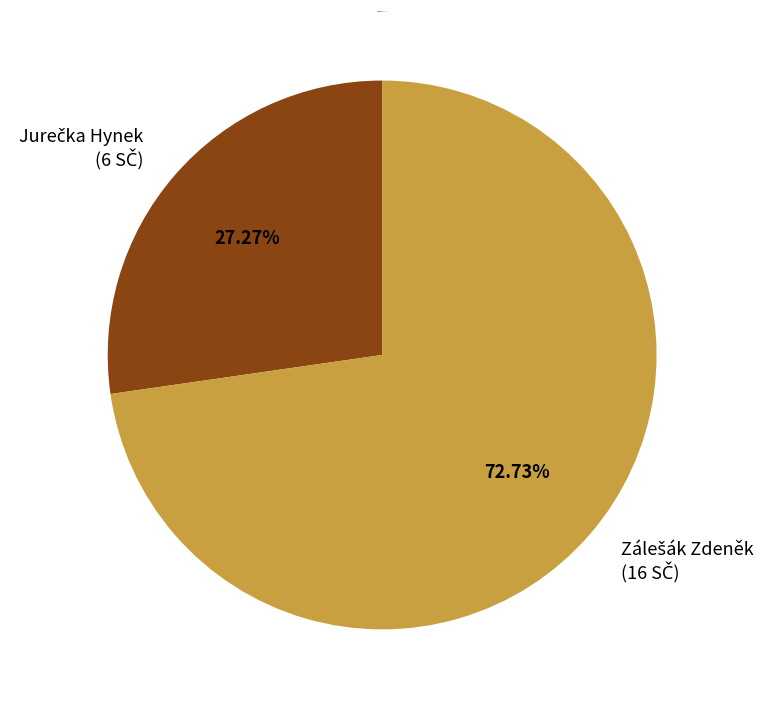

Is there any slice that represents more than half of the pie?

Yes